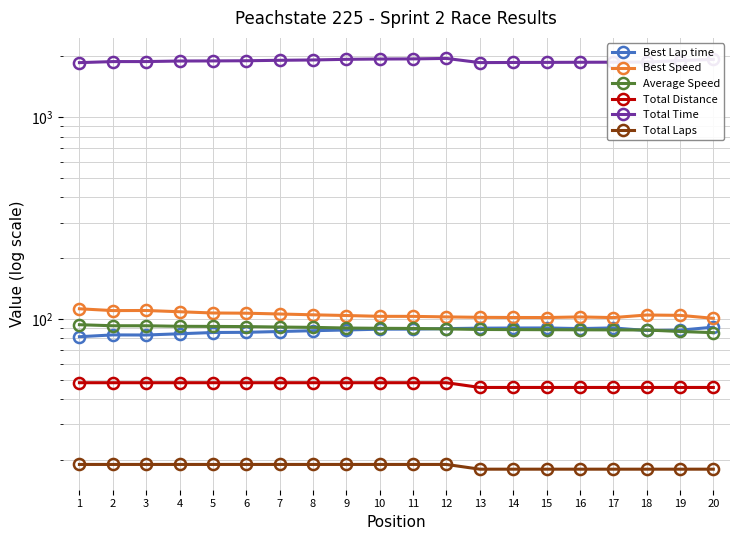

Reading left to right, list all the values displayed in this chart.

Best Lap time: 1=81.5	2=83.2	3=83.1	4=84.3	5=85.5	6=85.7	7=86.5	8=87.3	9=88.0	10=88.9	11=88.9	12=89.4	13=89.9	14=90.0	15=90.1	16=89.5	17=90.2	18=87.5	19=87.9	20=90.9
Best Speed: 1=112.1	2=109.8	3=110.0	4=108.4	5=106.9	6=106.6	7=105.7	8=104.7	9=103.9	10=102.9	11=102.8	12=102.2	13=101.7	14=101.5	15=101.5	16=102.2	17=101.4	18=104.5	19=104.0	20=100.6
Average Speed: 1=93.5	2=92.4	3=92.4	4=91.8	5=91.7	6=91.5	7=91.1	8=90.7	9=90.0	10=89.8	11=89.6	12=89.1	13=88.6	14=88.4	15=88.3	16=88.2	17=88.2	18=88.0	19=86.6	20=85.4
Total Distance: 1=48.3	2=48.3	3=48.3	4=48.3	5=48.3	6=48.3	7=48.3	8=48.3	9=48.3	10=48.3	11=48.3	12=48.3	13=45.7	14=45.7	15=45.7	16=45.7	17=45.7	18=45.7	19=45.7	20=45.7
Total Time: 1=1857.7	2=1880.2	3=1880.4	4=1892.1	5=1894.4	6=1898.2	7=1907.9	8=1915.1	9=1929.3	10=1935.7	11=1938.7	12=1949.0	13=1858.4	14=1861.1	15=1863.1	16=1865.5	17=1867.1	18=1869.5	19=1901.7	20=1926.7
Total Laps: 1=19.0	2=19.0	3=19.0	4=19.0	5=19.0	6=19.0	7=19.0	8=19.0	9=19.0	10=19.0	11=19.0	12=19.0	13=18.0	14=18.0	15=18.0	16=18.0	17=18.0	18=18.0	19=18.0	20=18.0